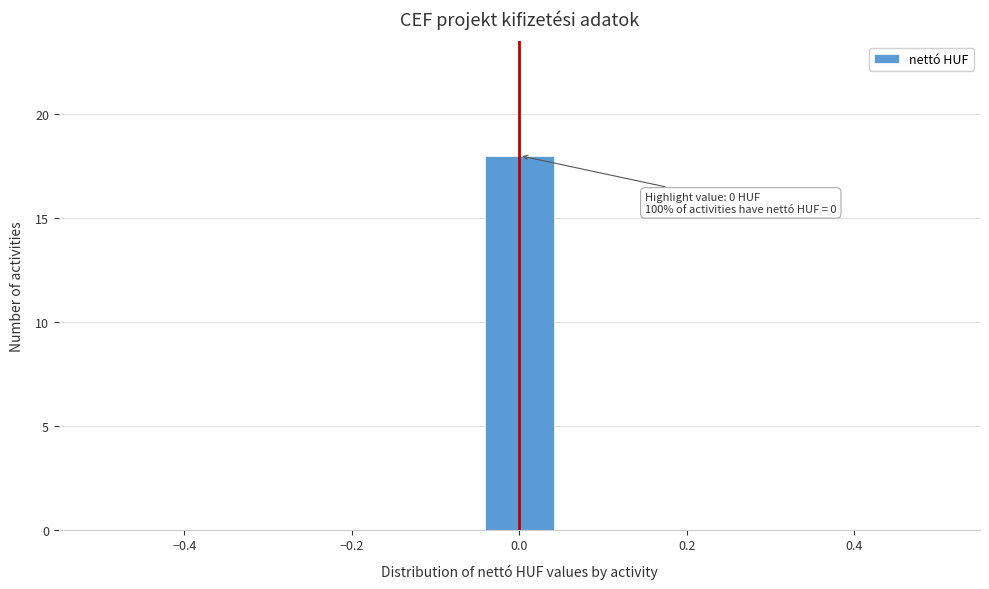

Which range on the x-axis has the tallest bar?

-0.04 to 0.04